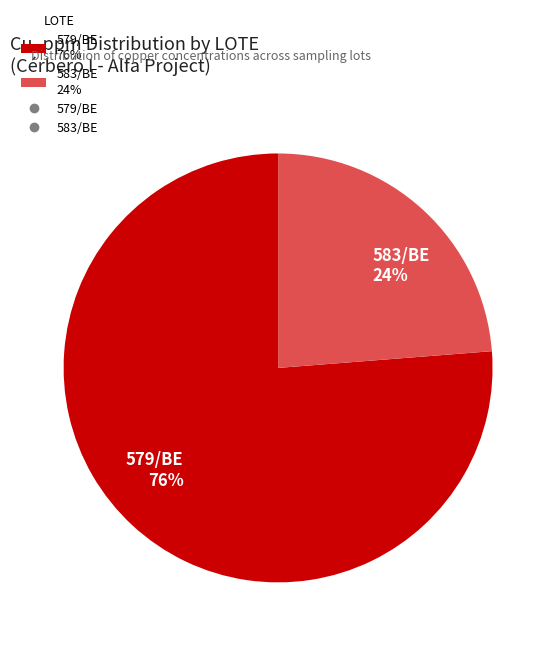

Does any single category account for the majority?

Yes